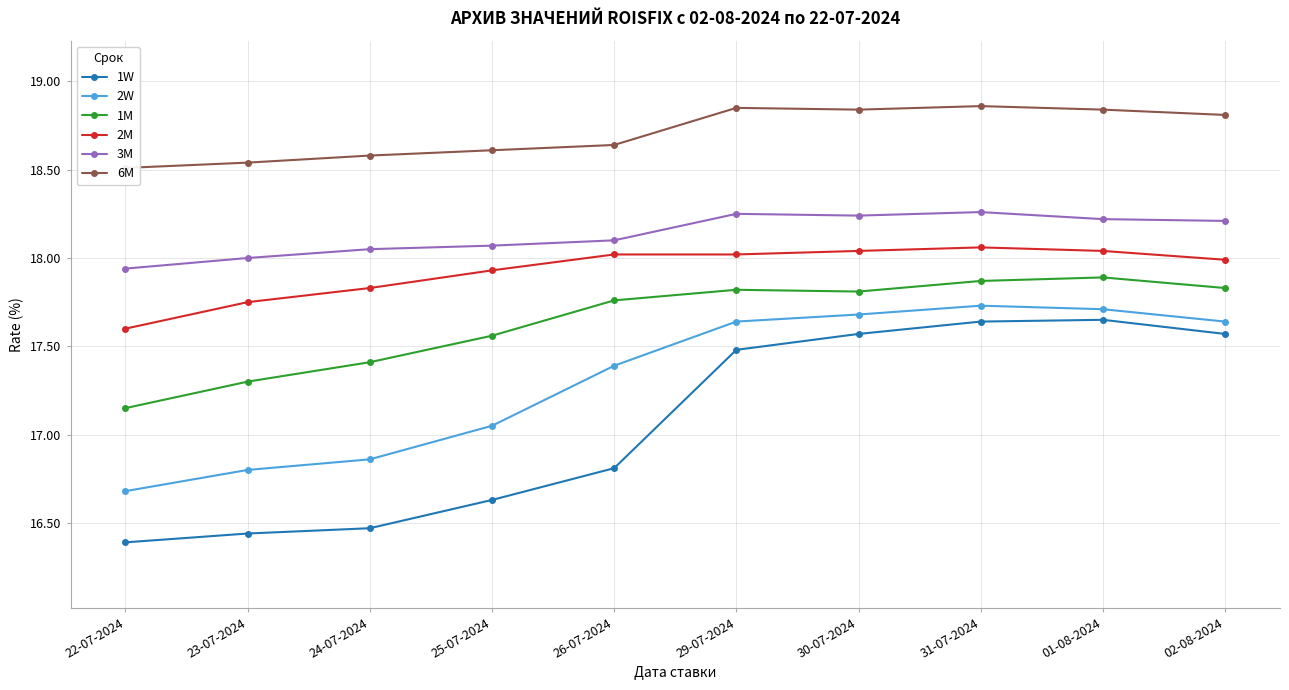

Which has a higher value, 29-07-2024 or 25-07-2024?

29-07-2024